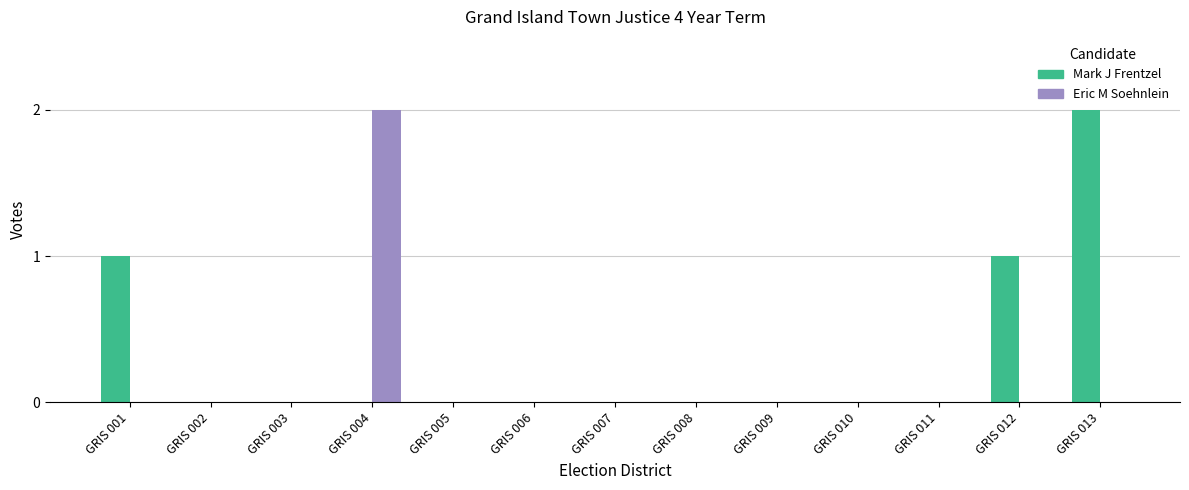

Count the number of categories in the chart.

13